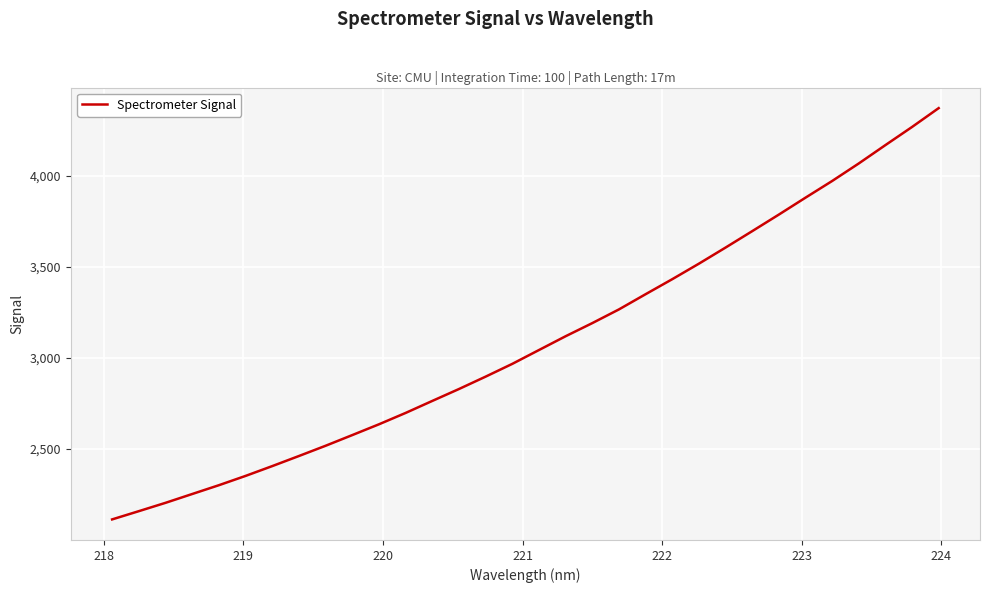

What is the minimum value shown in the chart?

2113.6